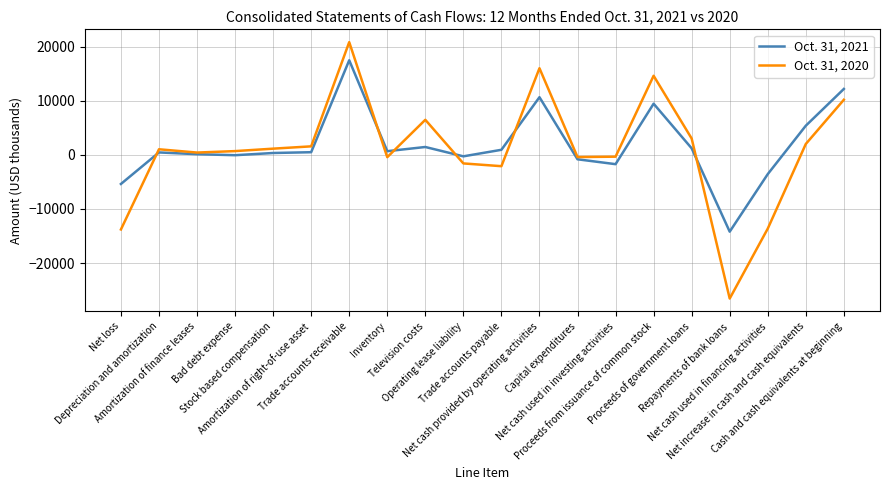

What value does the Oct. 31, 2020 series have at Operating lease liability, to the nearest 50?

-1600